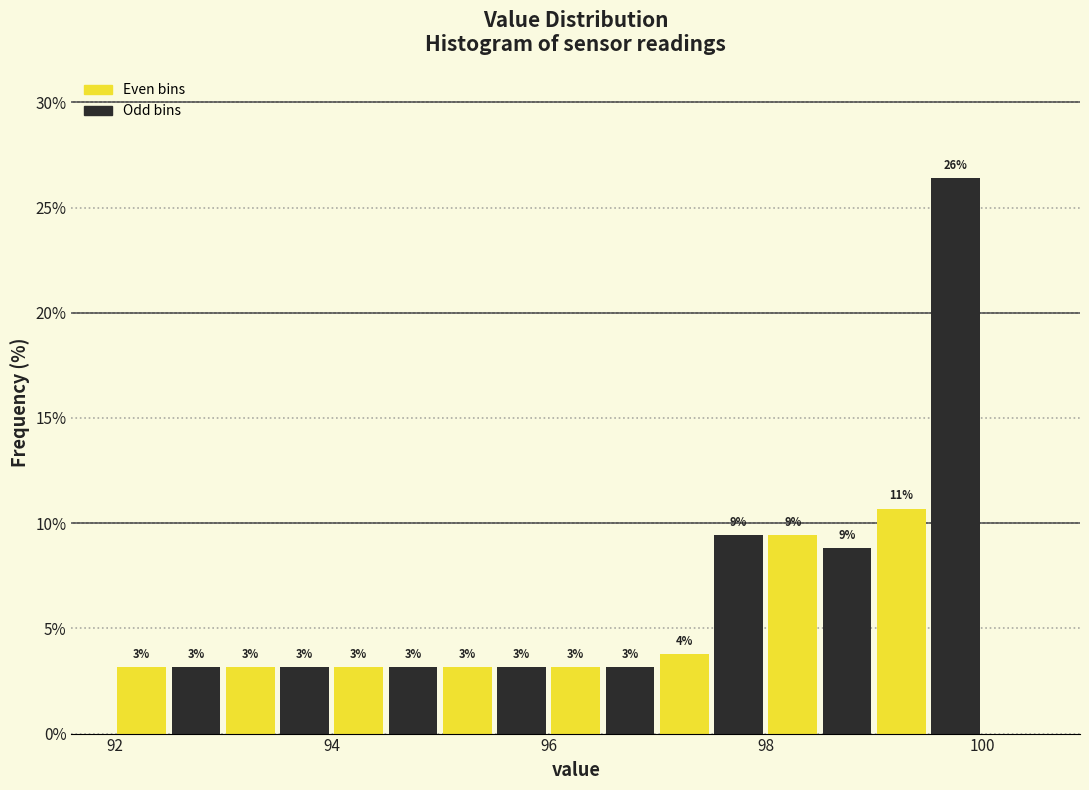

Read against the x-axis, roughly where is the centre of the tallest bar?

99.8